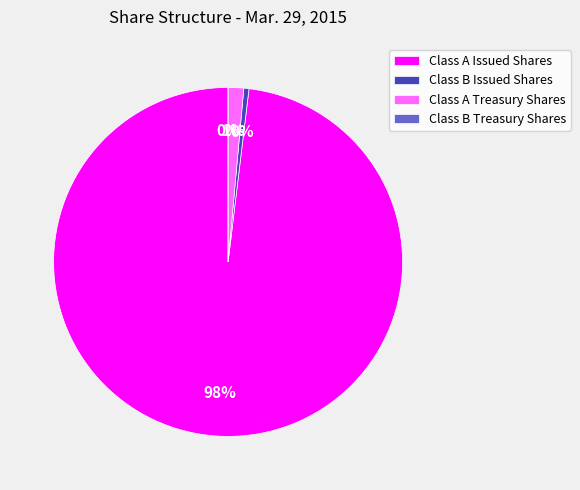

Is it true that Class A Treasury Shares is 1% of the pie?

True